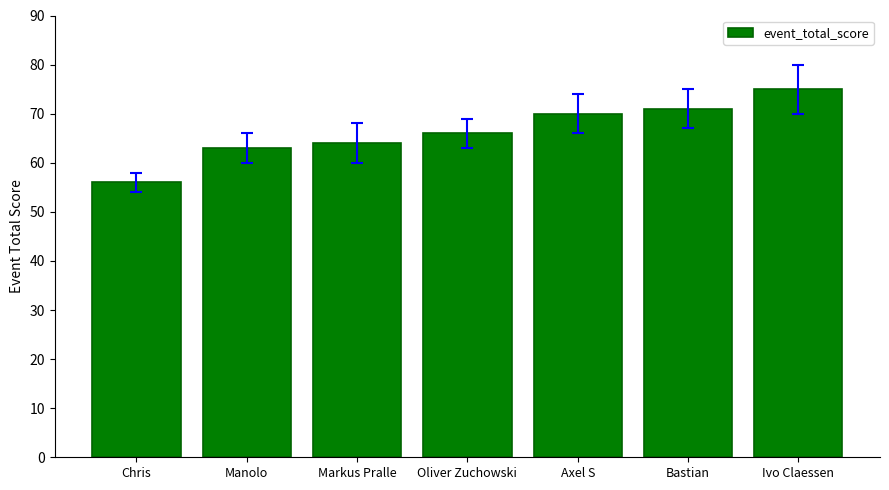

Approximately how many times larger is the value at Chris compared to Markus Pralle?

0.9